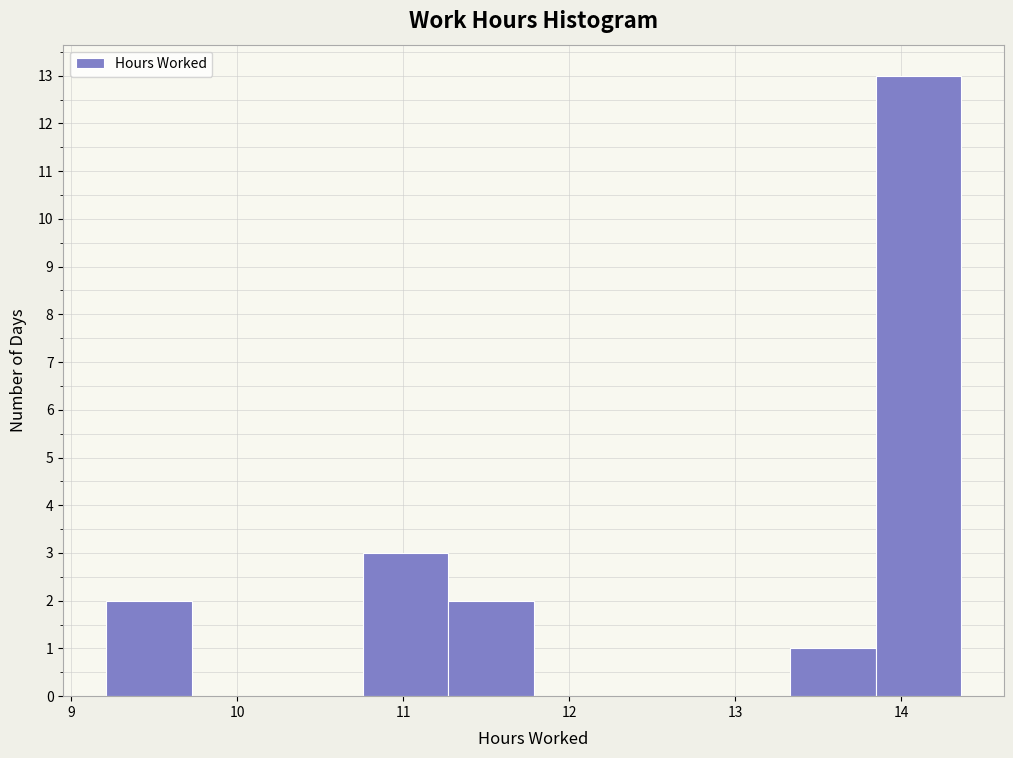

Which range on the x-axis has the tallest bar?

13.8 to 14.4